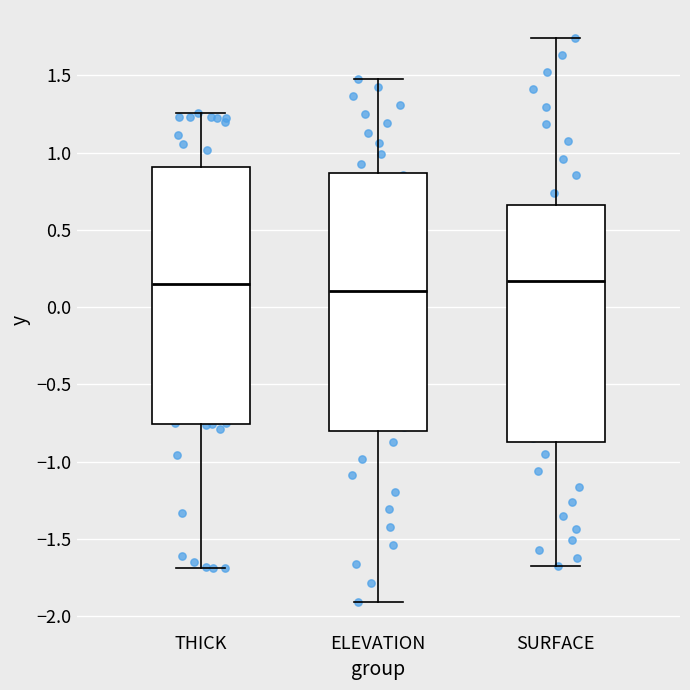

Reading left to right, transcribe this box plot: for each box, give where its median line is, the range the box spans, and where its two whiskers end, as read against the y-axis. The values are not printed on the chart, so give them approximately, as read against the axis.

THICK: median 0.15, box -0.75 to 0.90, whiskers -1.70 to 1.25
ELEVATION: median 0.10, box -0.80 to 0.85, whiskers -1.90 to 1.45
SURFACE: median 0.15, box -0.85 to 0.65, whiskers -1.65 to 1.75